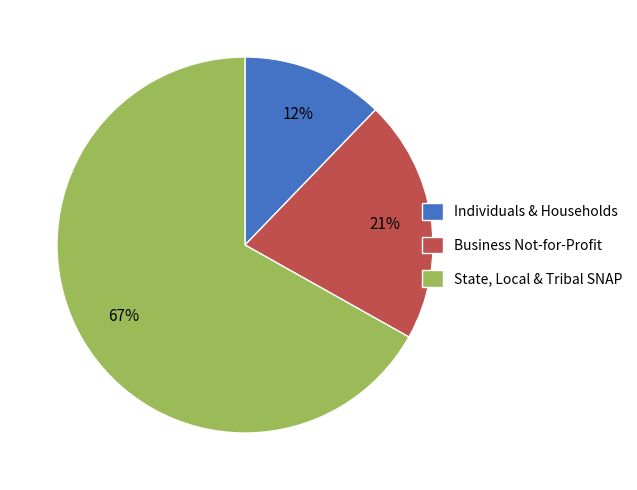

Is it true that Individuals & Households is 21% of the pie?

False